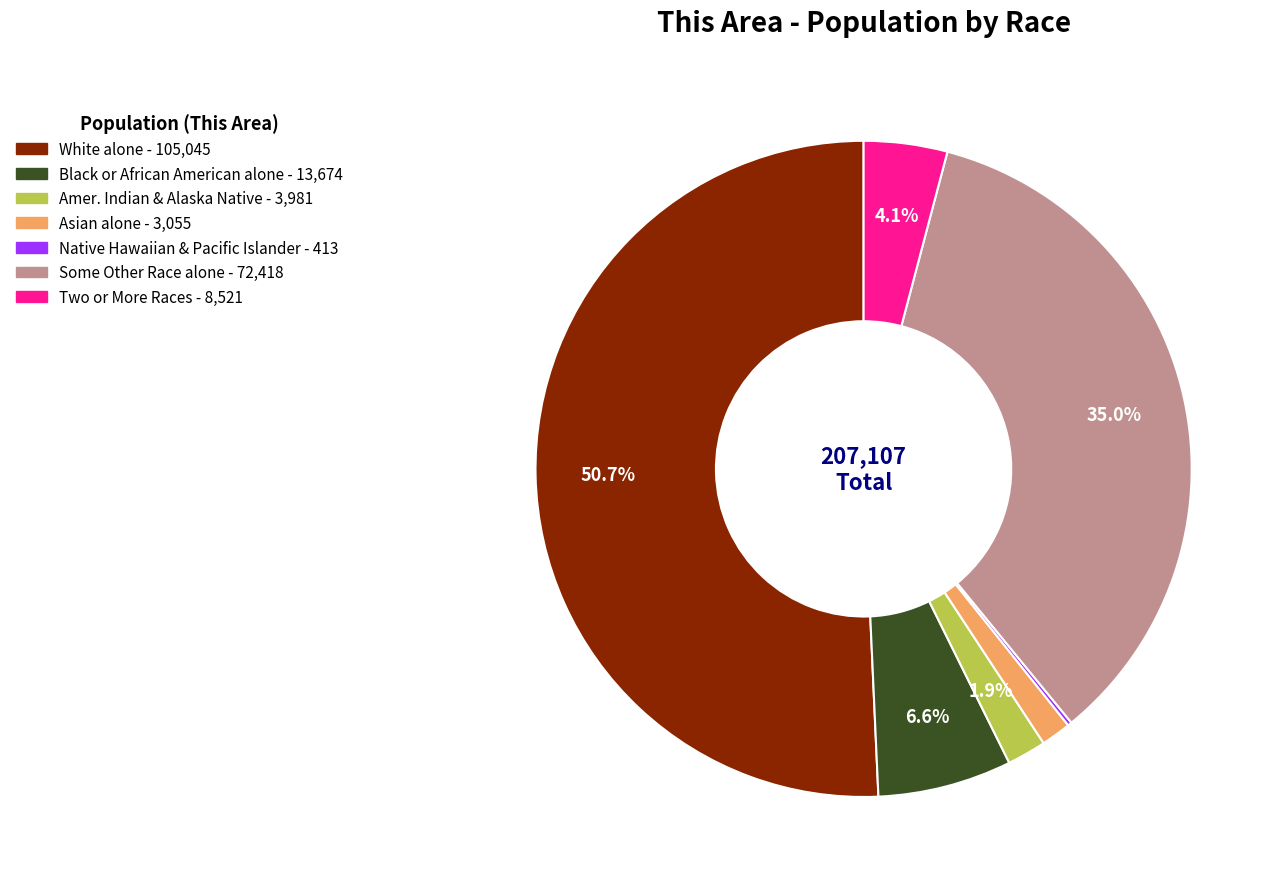

Does any single category account for the majority?

Yes